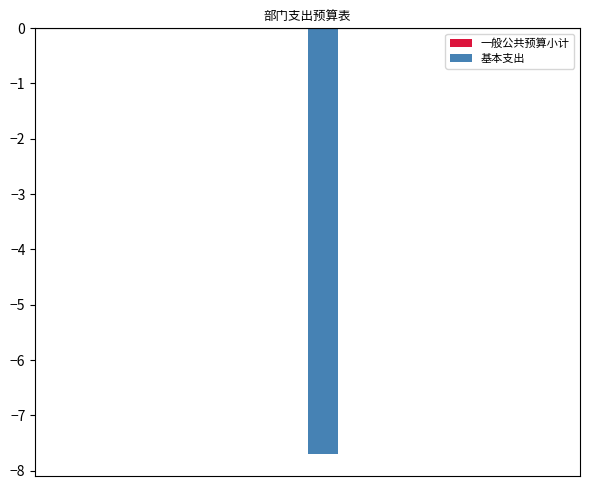

What is the sum of all 基本支出 values?

-7.7